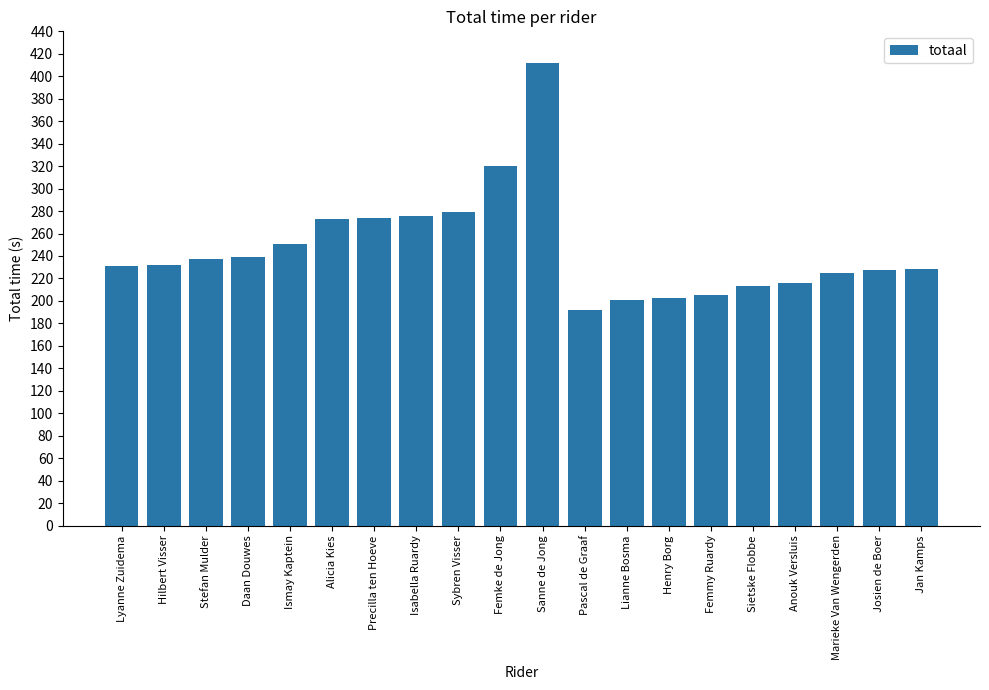

What position from the right is Isabella Ruardy?

13